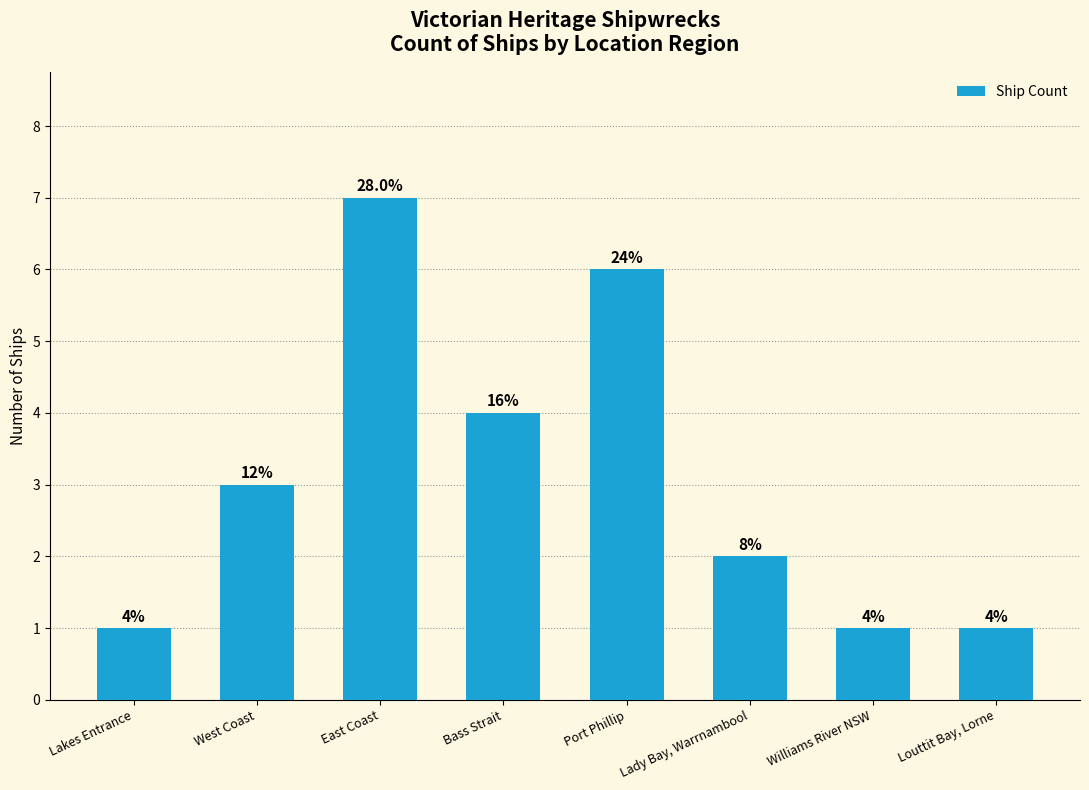

Reading right to left, extract all data points from this chart.

1	1	2	6	4	7	3	1